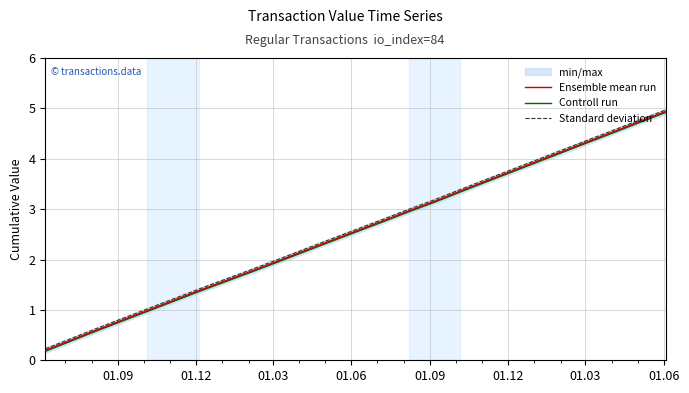

What is the lowest value of the Standard deviation series?

0.2